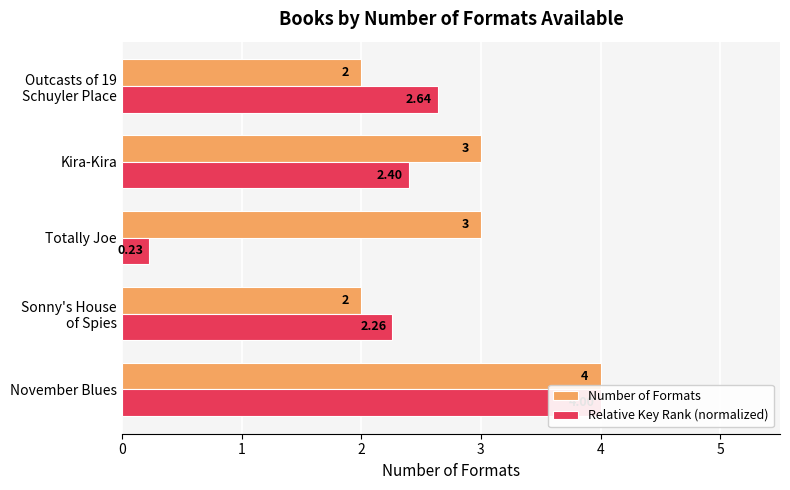

How many Number of Formats values are between 2 and 3?

4